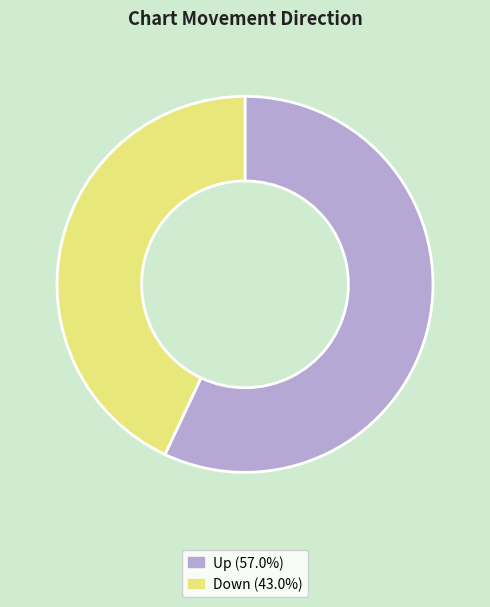

Does any single category account for the majority?

Yes